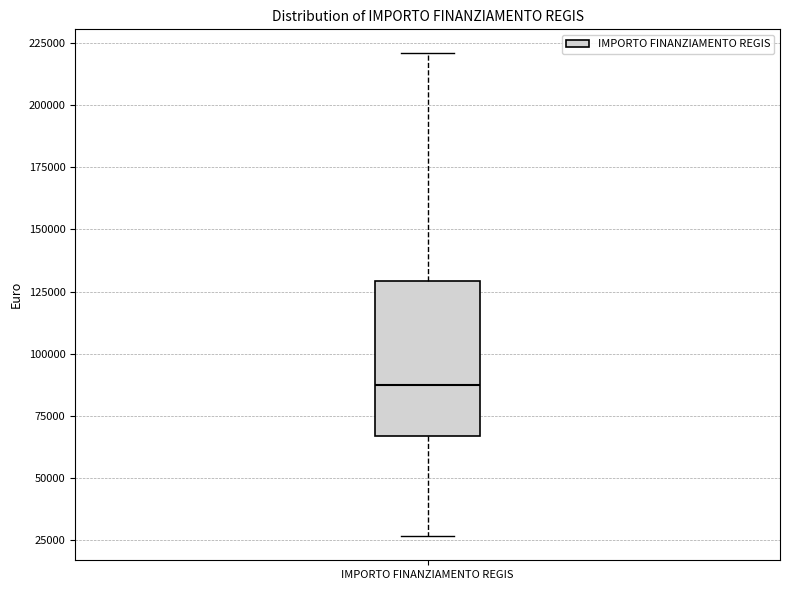

Where is the lower edge of the box for IMPORTO FINANZIAMENTO REGIS on the y-axis? The values are not printed on the chart, so give them approximately, as read against the axis.

65000